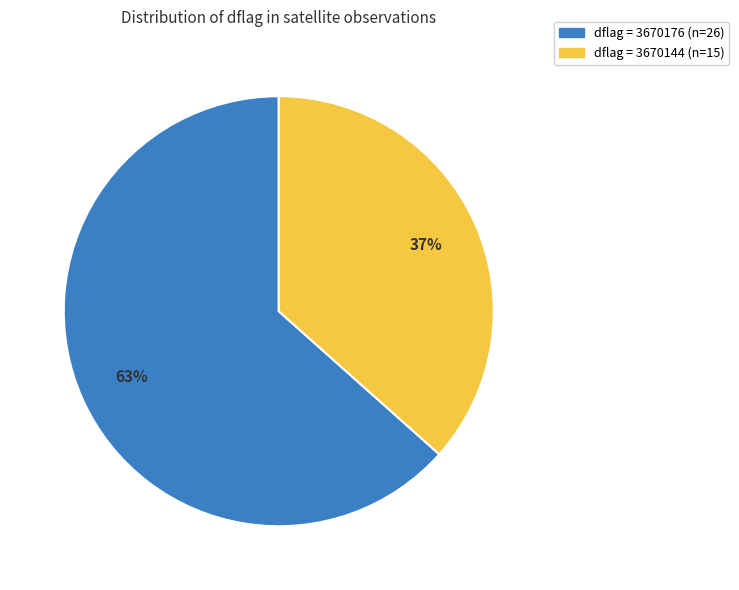

Does any single category account for the majority?

Yes